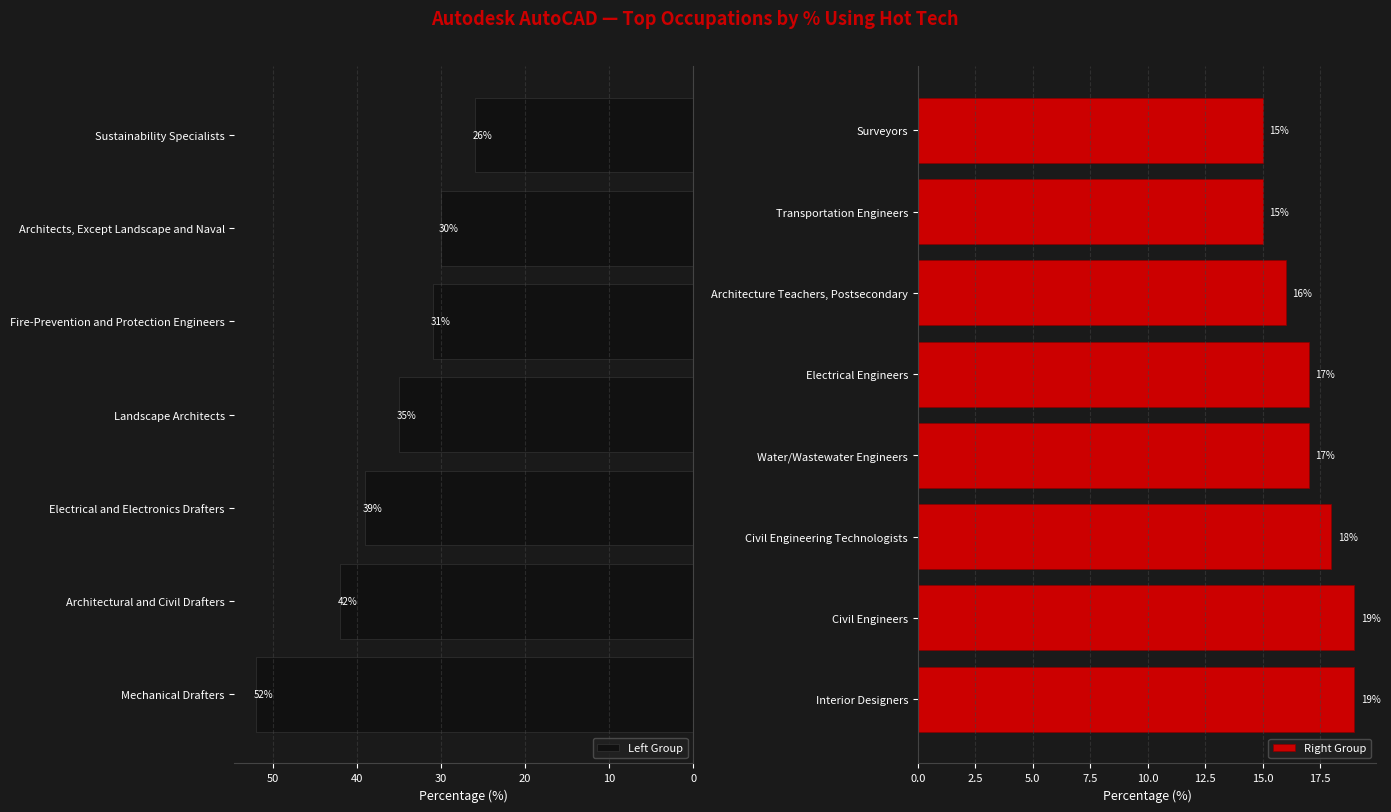

What is the average value?

26